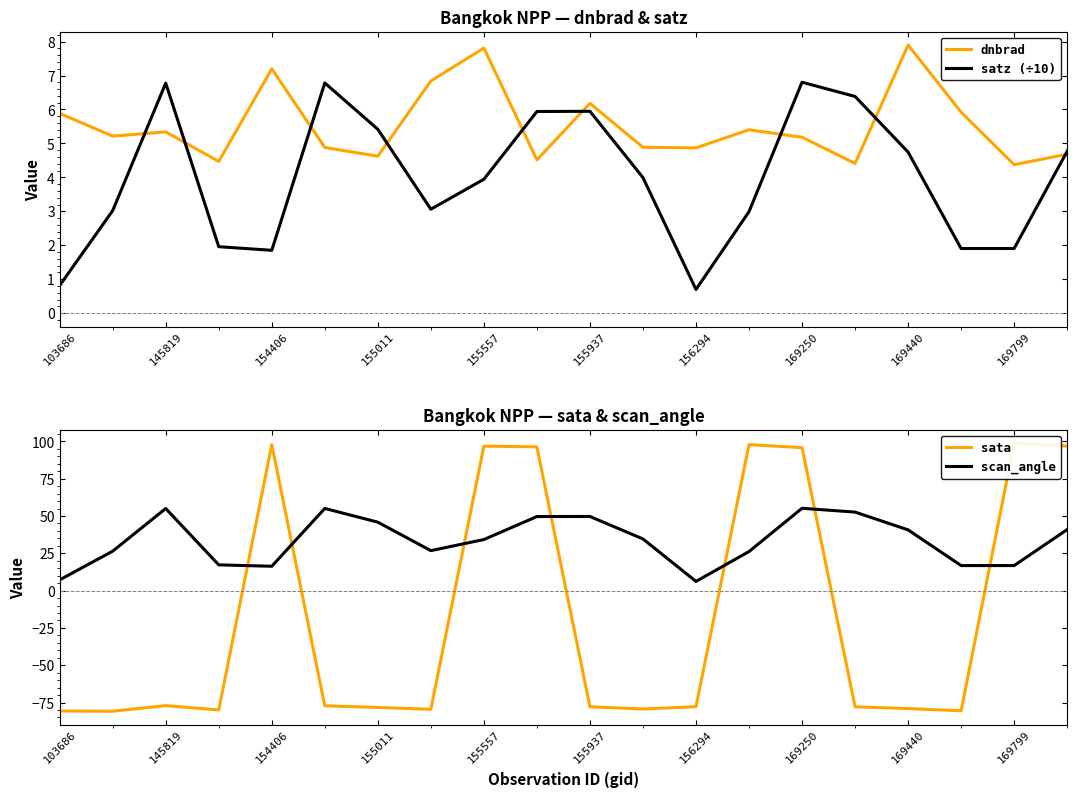

In sata, how many points are lower than both neighbors (excluding endpoints)?

5